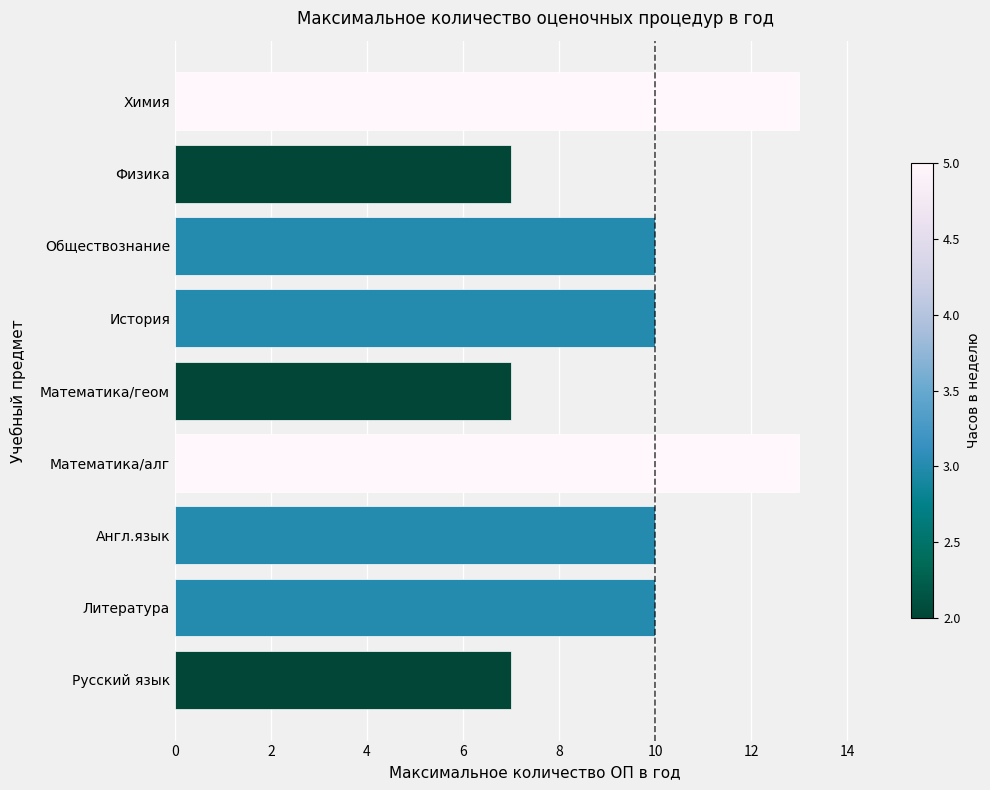

What value does the data have at Обществознание?

10